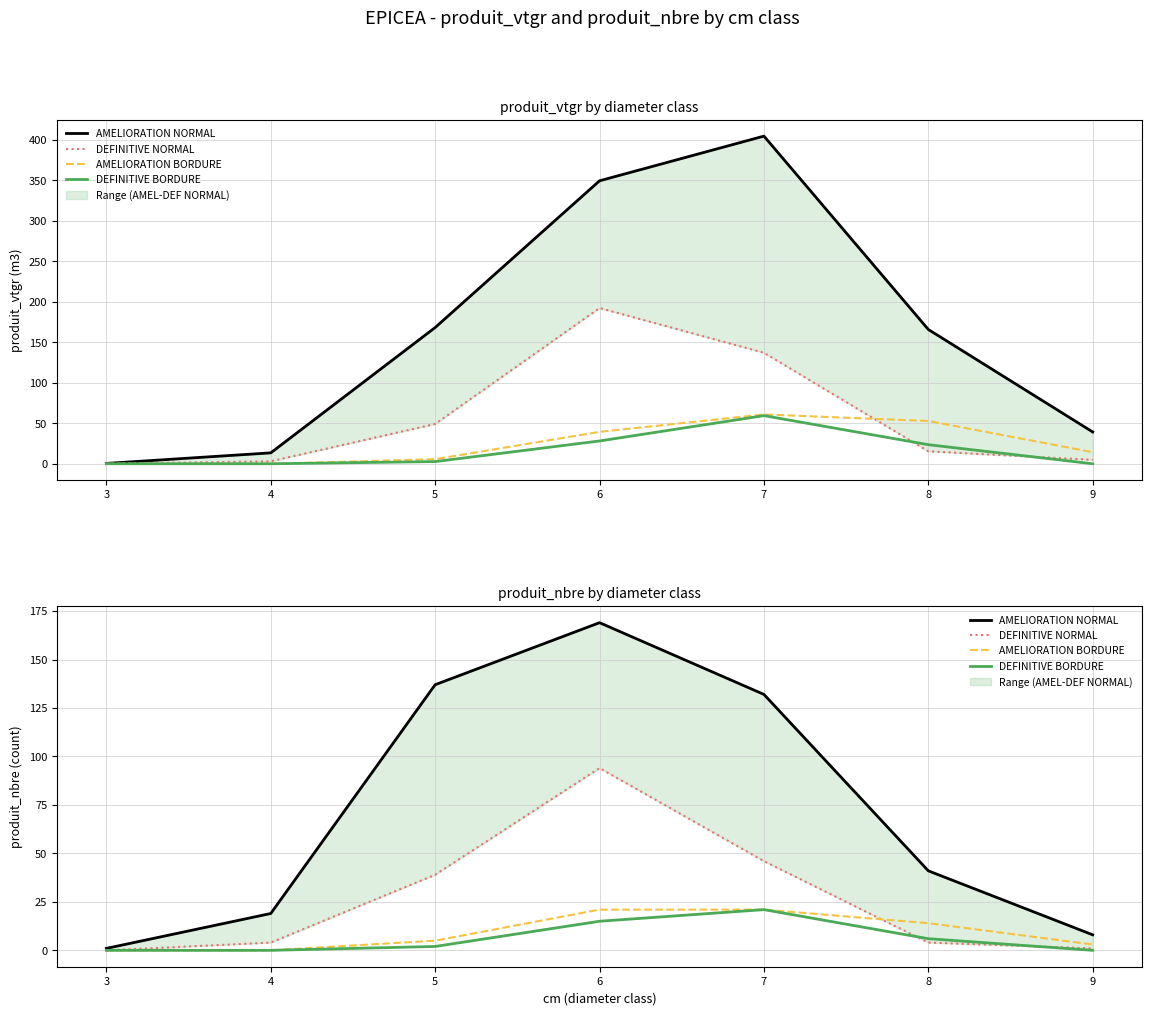

The value of DEFINITIVE BORDURE at 7 is 8. True or false?

False